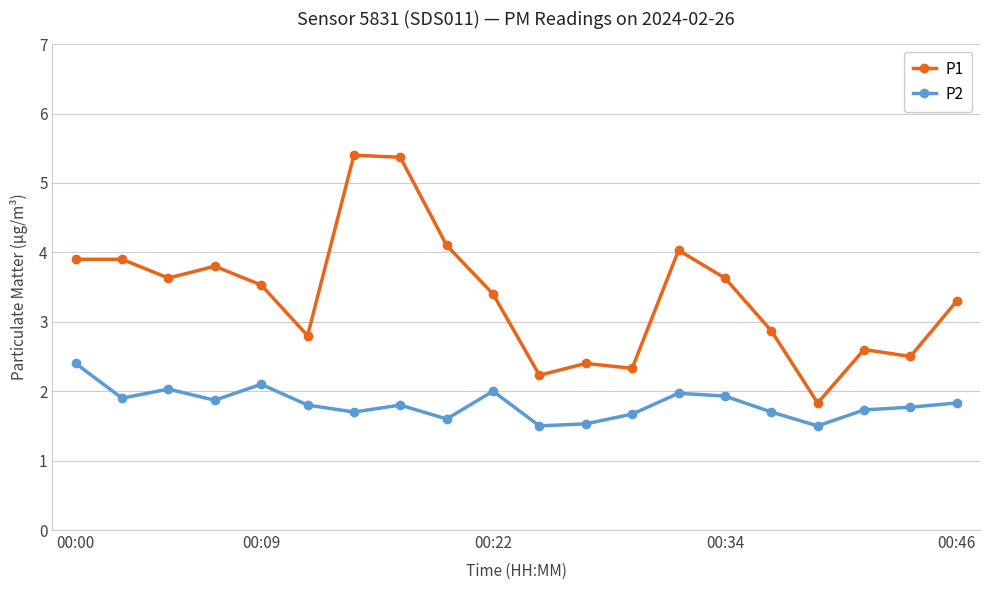

True or false: P1 and P2 intersect in this chart.

False